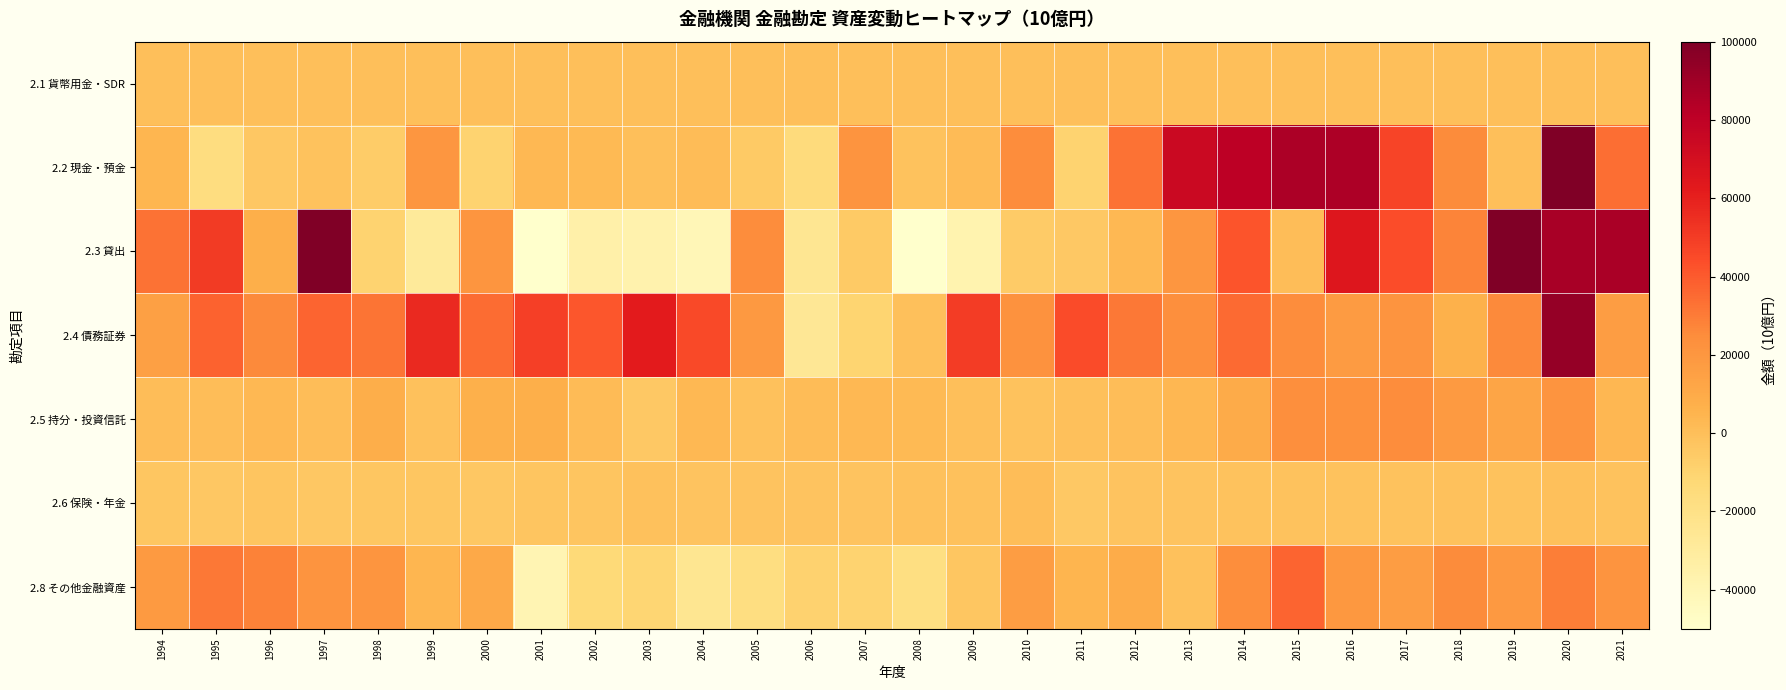

How many categories are shown in the chart?

28